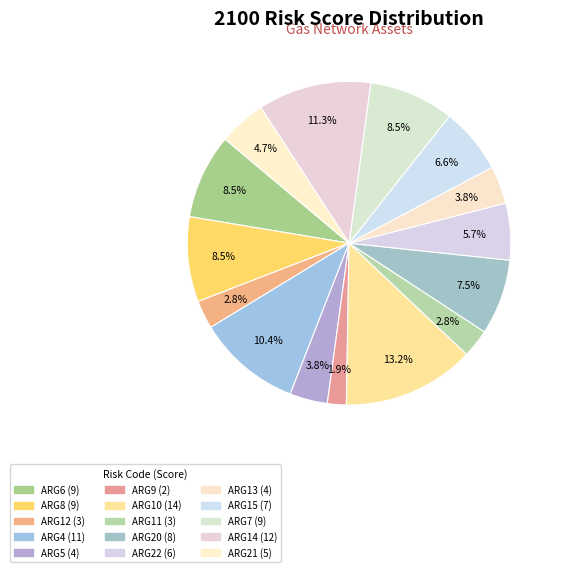

Is ARG8 the majority of the pie?

No